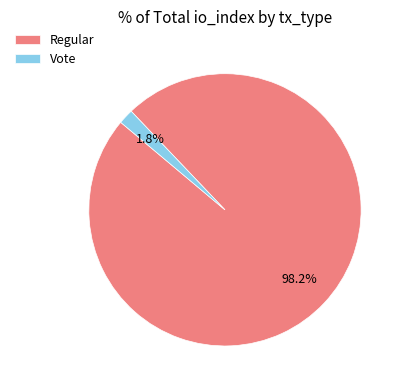

Does Regular account for over 50% of the chart?

Yes